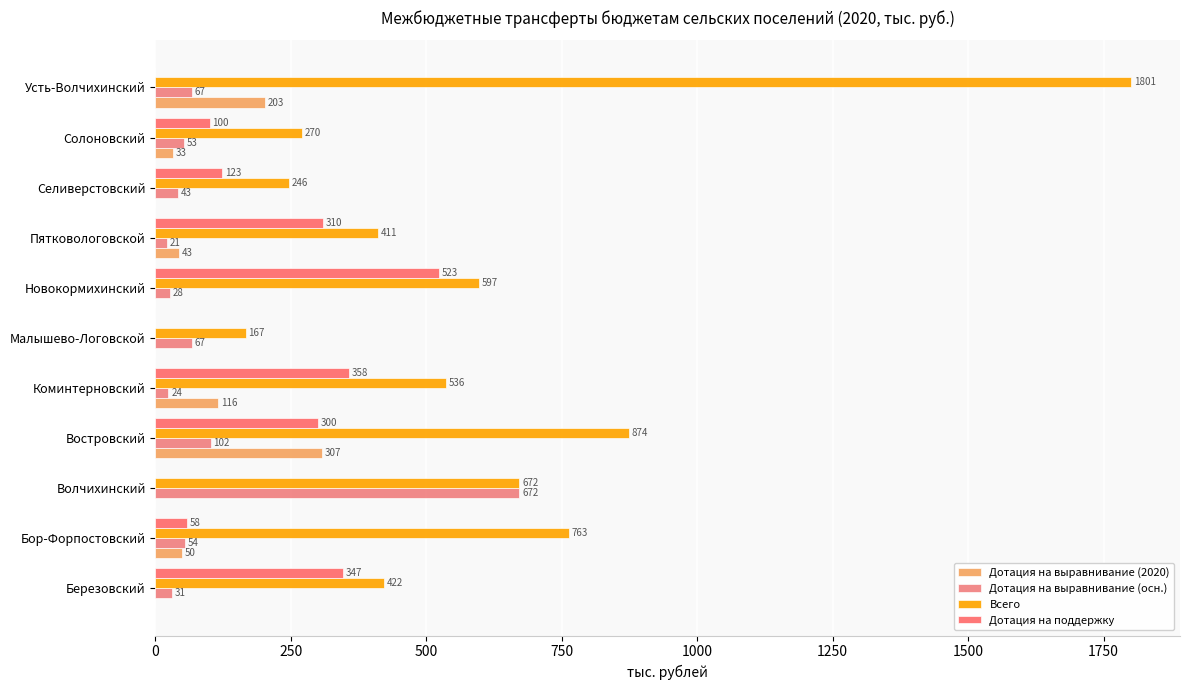

How many data points does each series have?

11